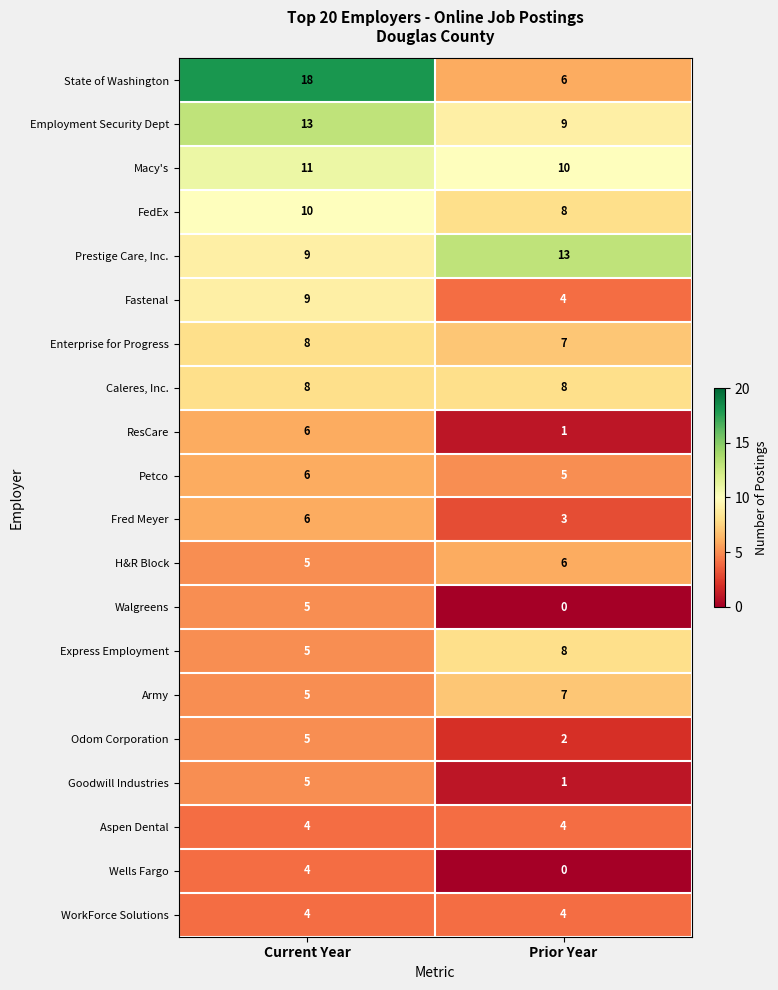

True or false: Walgreens has a value of 7 at Current Year.

False